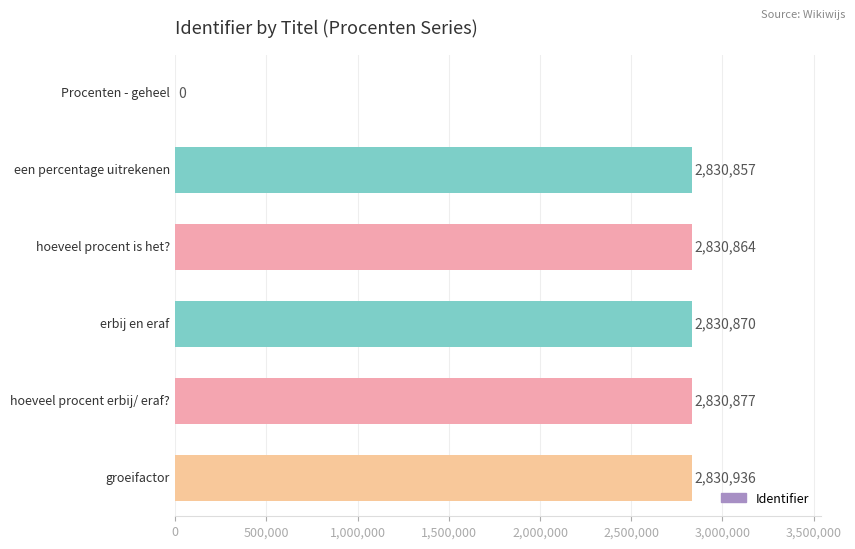

What is the greatest value displayed?

2830936